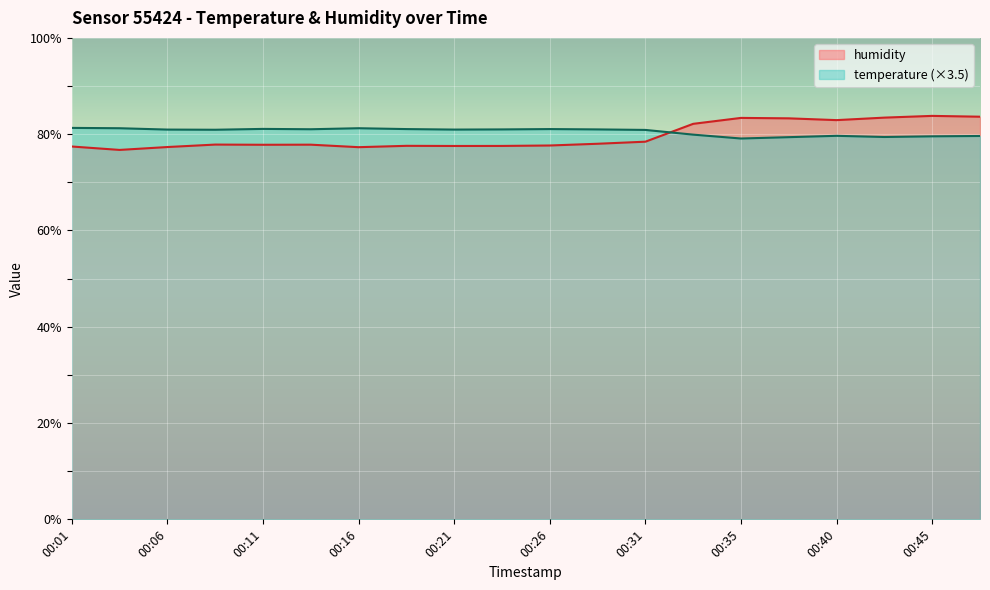

True or false: humidity and temperature cross at least once.

True